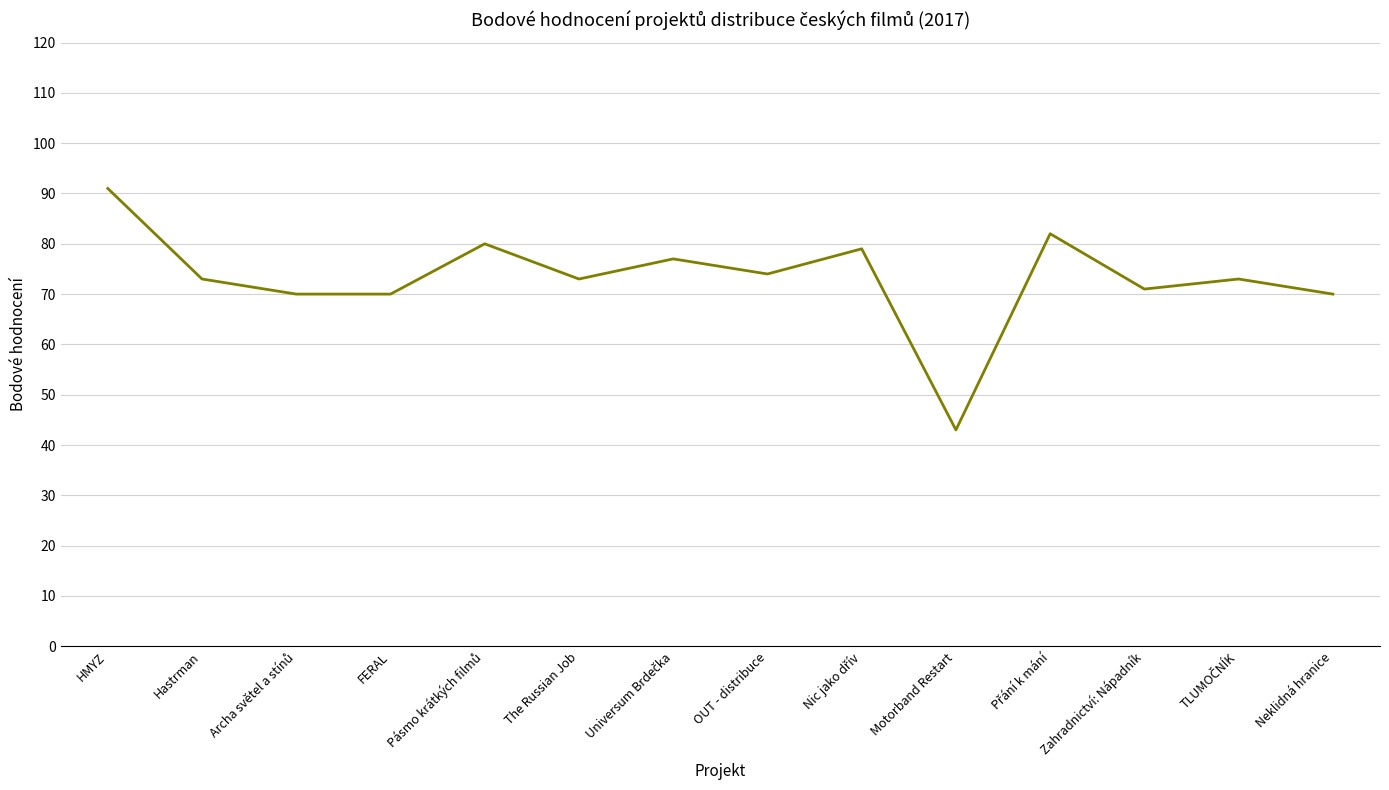

What is the ratio of the value at Zahradnictví: Nápadník to the value at Hastrman?

1.0